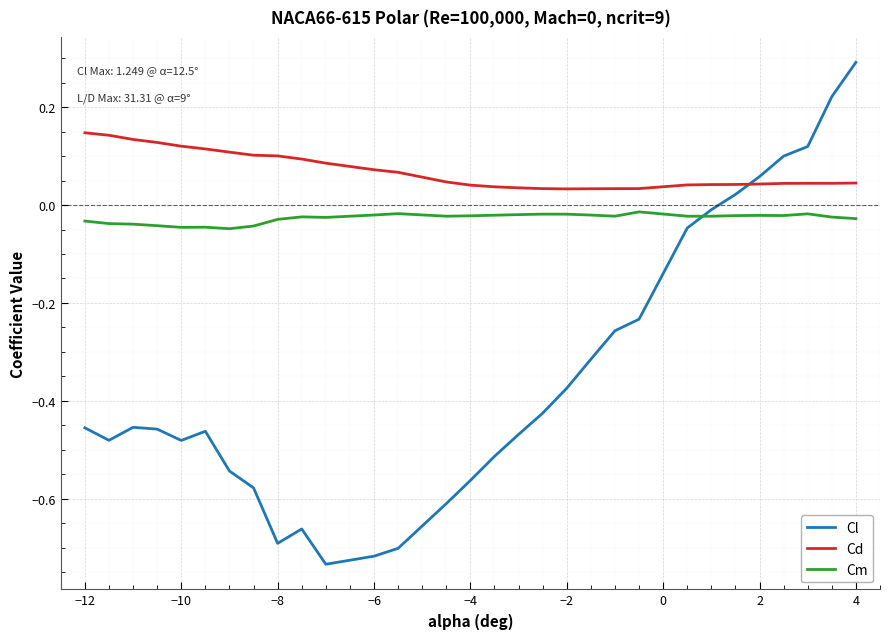

What is the sum of all Cl values?

-10.4